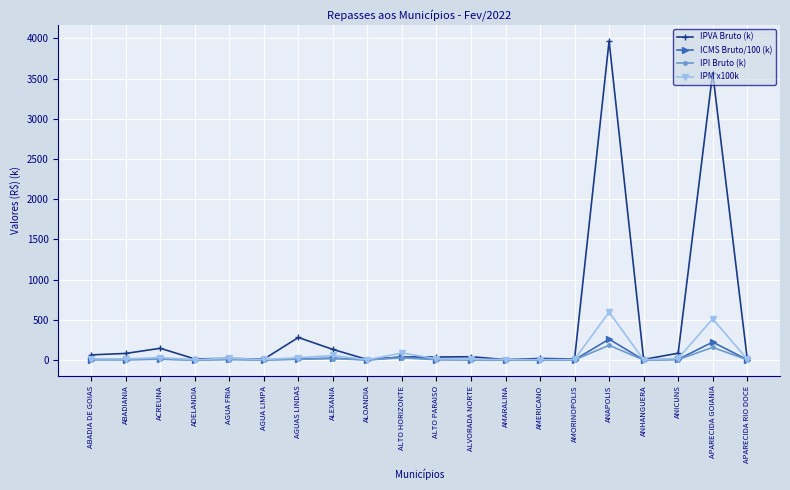

Rank the series by their maximum value, from highest to lowest.

IPVA Bruto (k), IPM x100k, ICMS Bruto/100 (k), IPI Bruto (k)